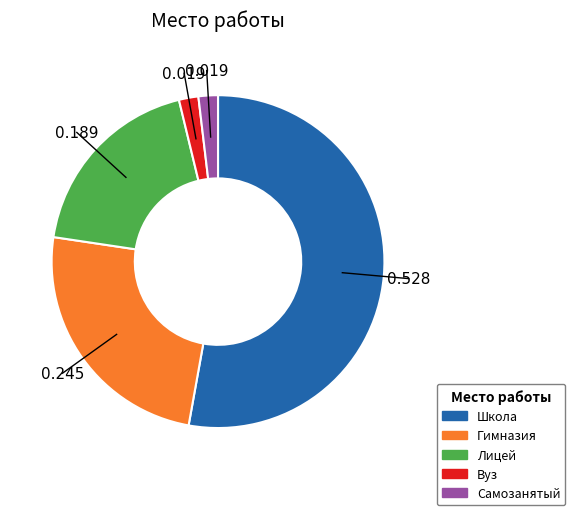

Which category has the biggest portion of the pie?

Школа